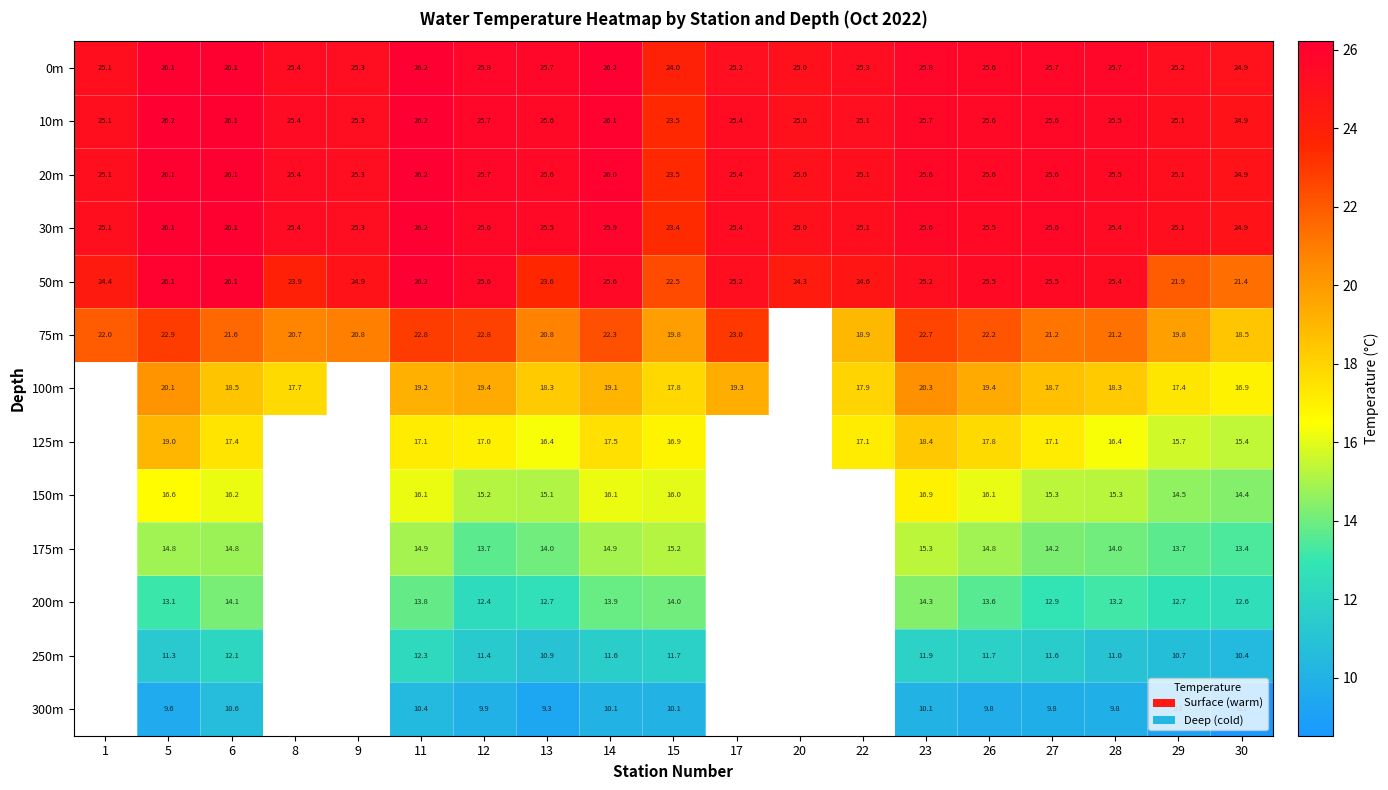

At which category is the sum across all series the highest?

5